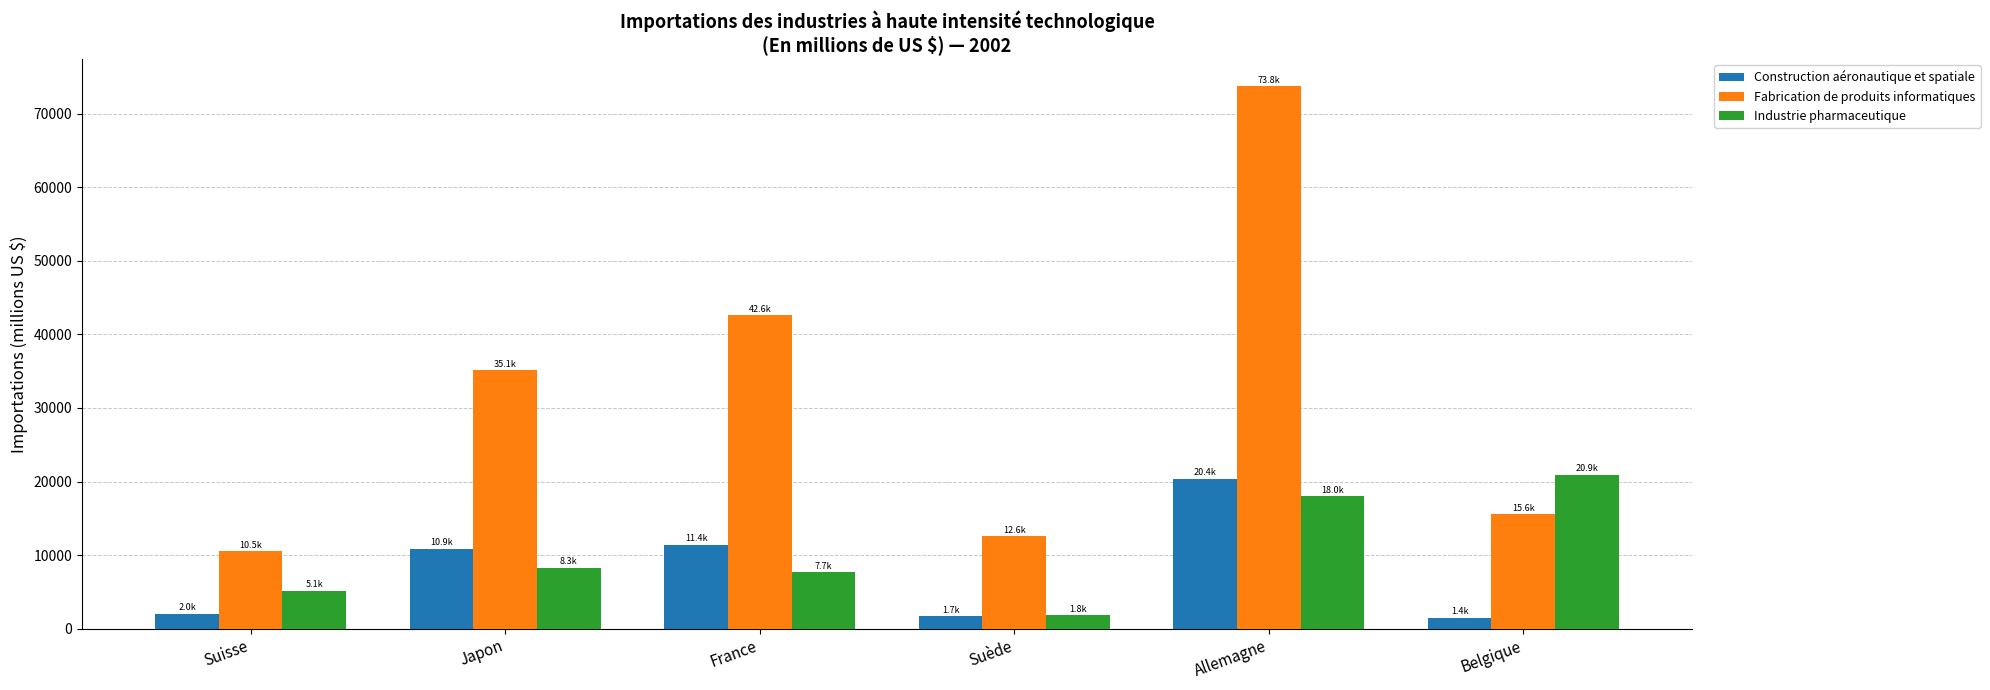

At which label does Construction aéronautique et spatiale first exceed 10868?

Japon